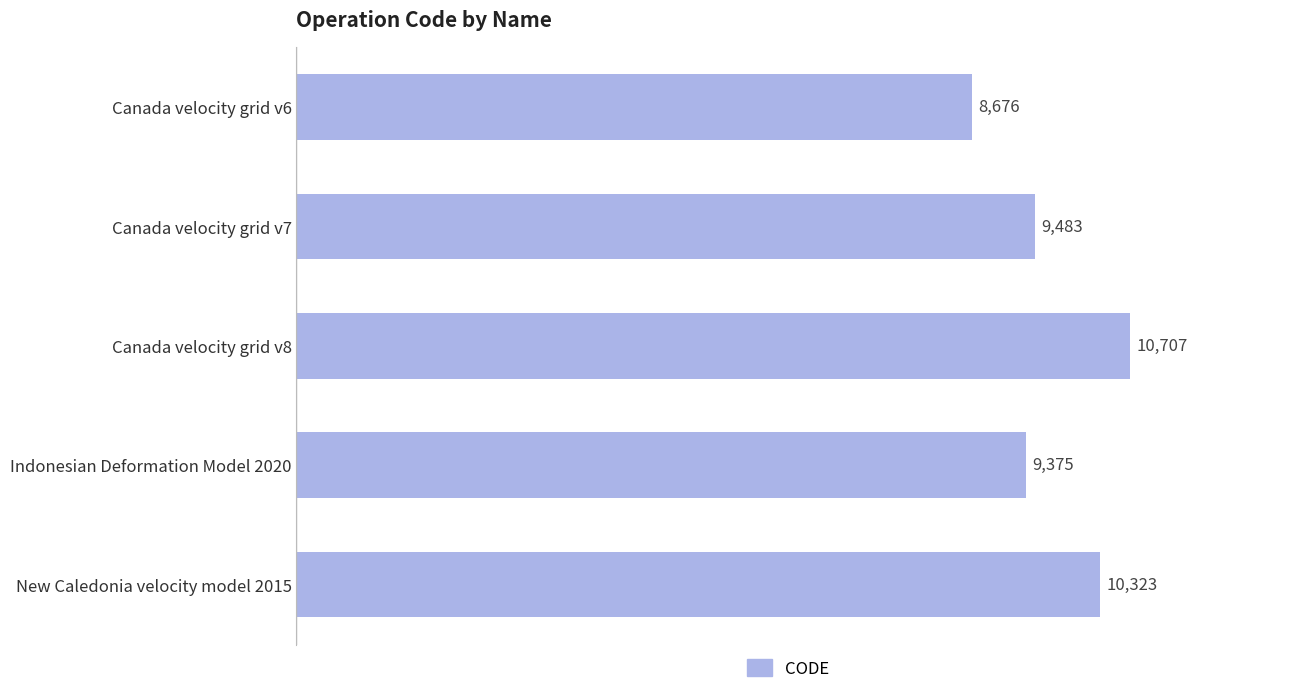

What is the average value?

9713